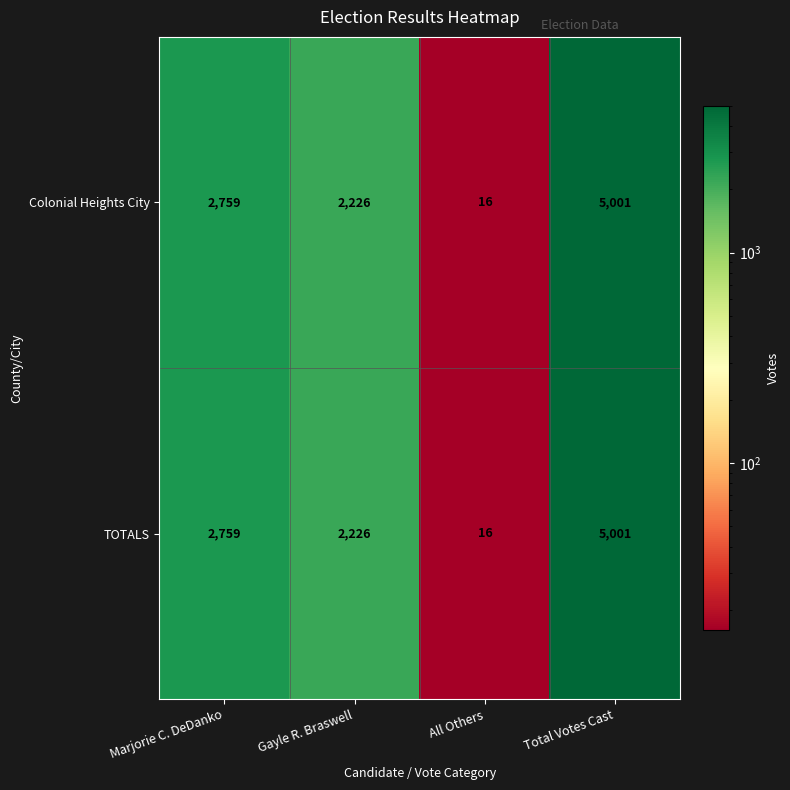

Reading left to right, transcribe all the data shown in this chart.

Colonial Heights City: Marjorie C. DeDanko=2759	Gayle R. Braswell=2226	All Others=16	Total Votes Cast=5001
TOTALS: Marjorie C. DeDanko=2759	Gayle R. Braswell=2226	All Others=16	Total Votes Cast=5001